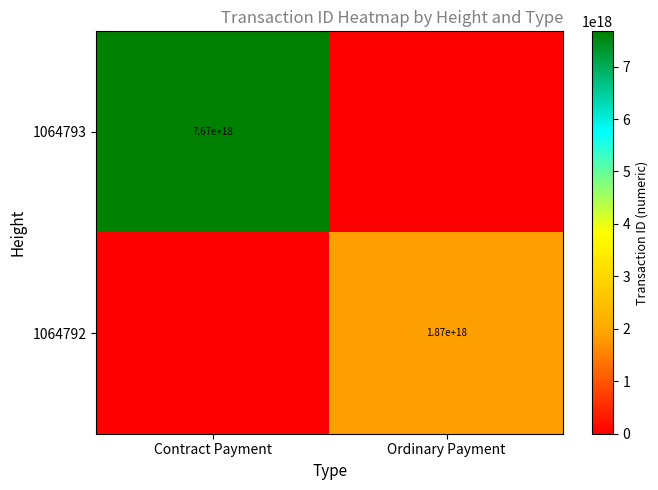

True or false: 1064793 has a value of 3058572019478852608 at Contract Payment.

False